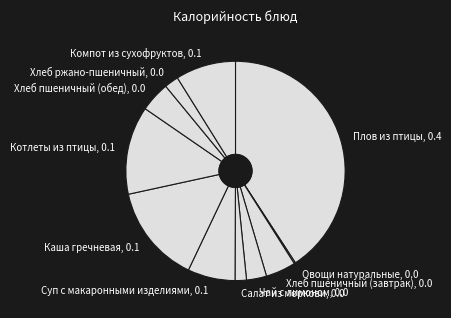

What is the ratio of the value at Компот из сухофруктов, 0.1 to the value at Хлеб ржано-пшеничный, 0.0?

4.3